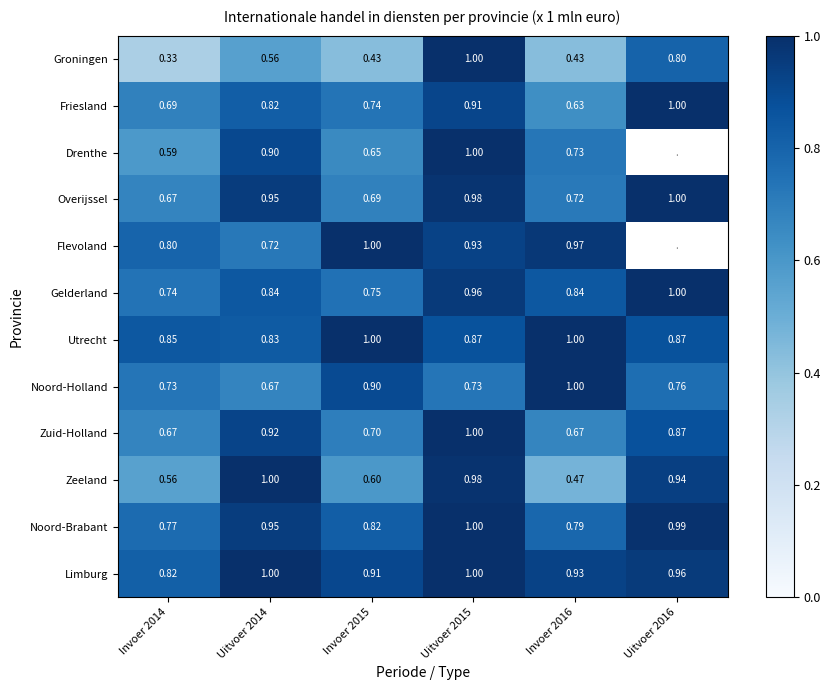

True or false: Overijssel has a value of 0.7 at Invoer 2014.

True